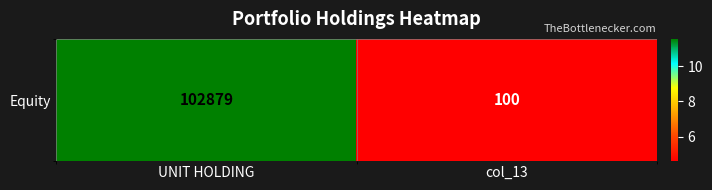

What is the approximate value at UNIT HOLDING?

11.5